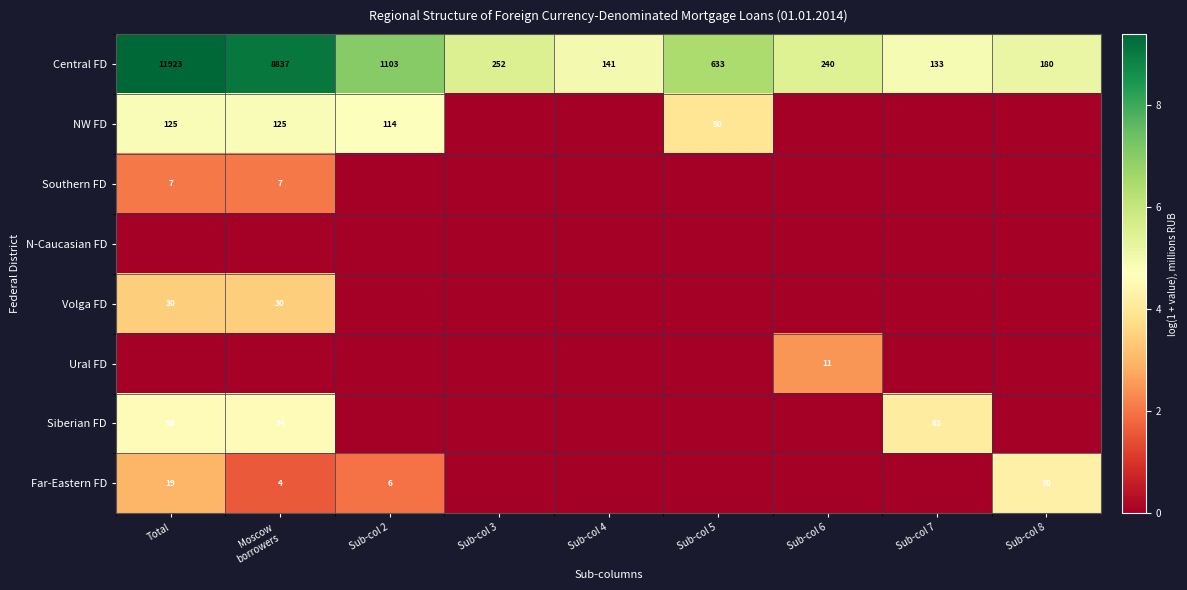

Which series has the largest total across all categories?

Central FD